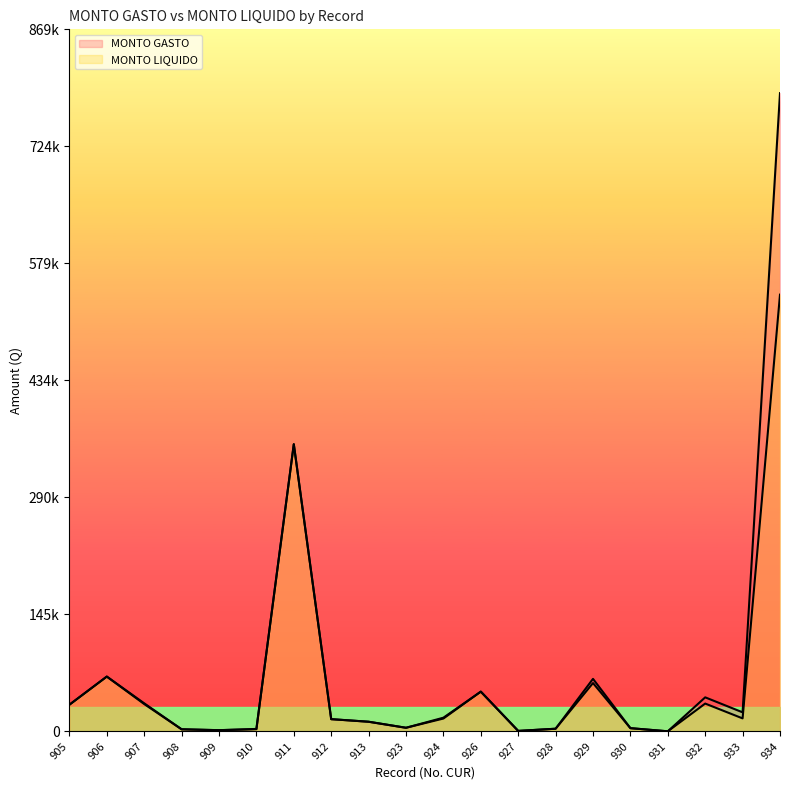

Rank the series by their maximum value, from highest to lowest.

MONTO GASTO, MONTO LIQUIDO